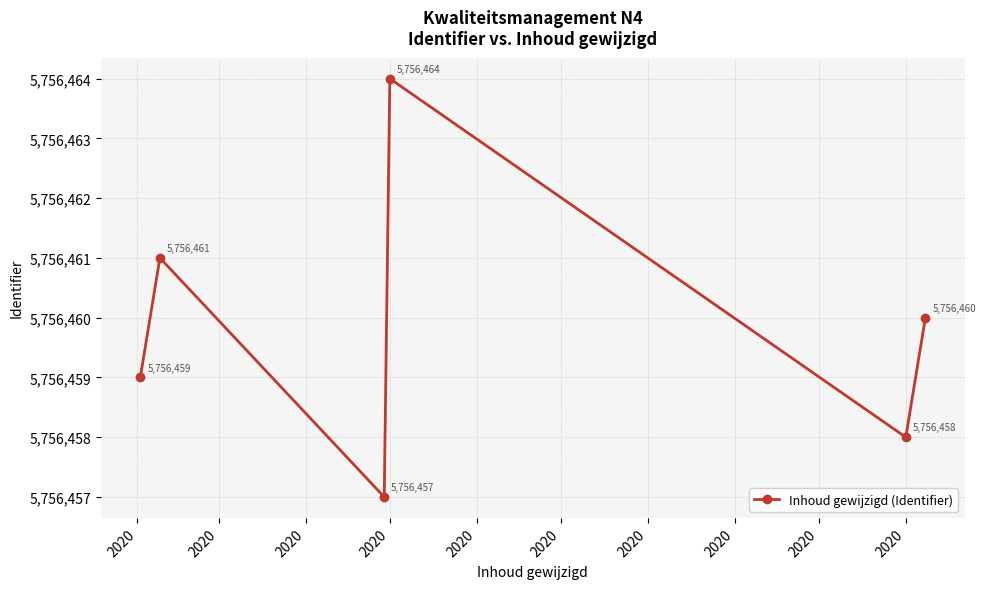

How many lines are shown in the chart?

1